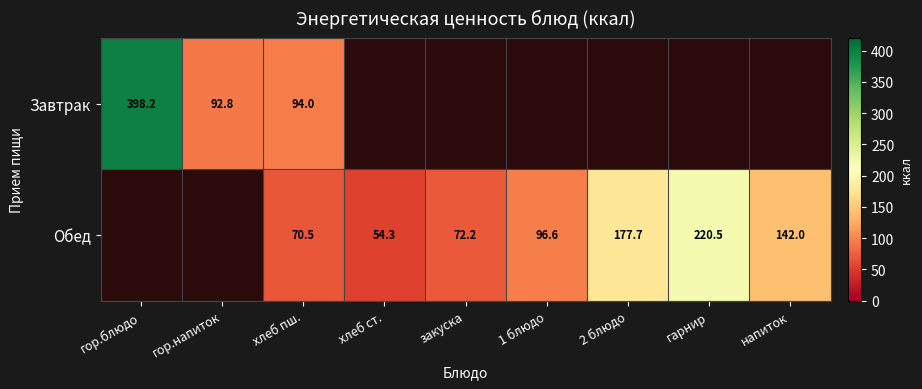

True or false: Обед has a value of 70.5 at хлеб пш..

True